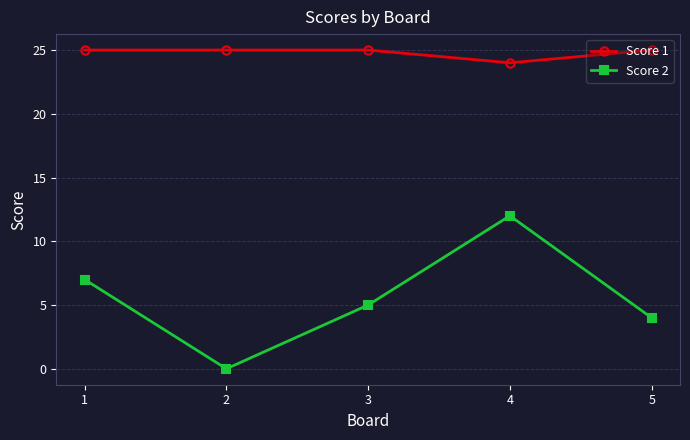

True or false: Score 1 and Score 2 intersect in this chart.

False